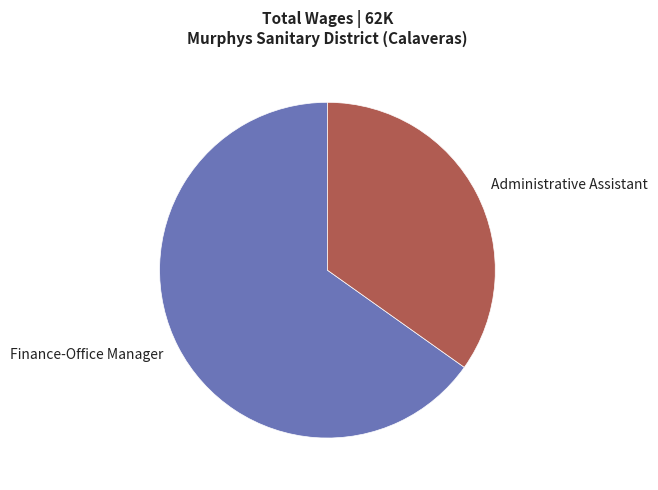

Does Finance-Office Manager account for over 50% of the chart?

Yes